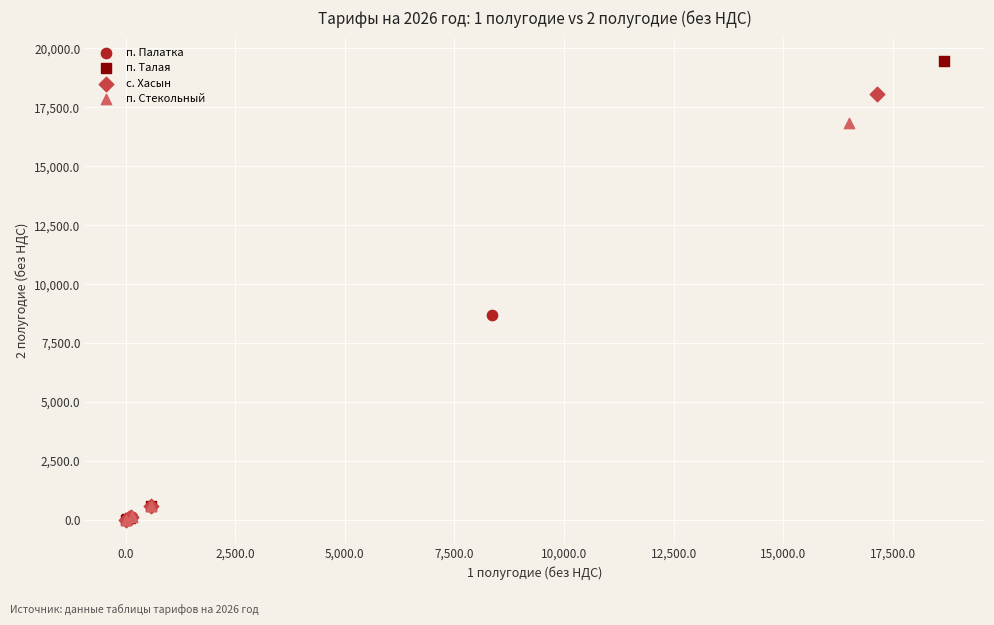

Which series has the largest Y range (max minus min)?

п. Талая